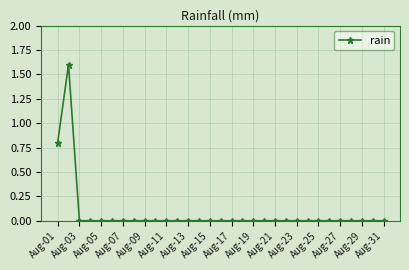

Count the number of categories in the chart.

31